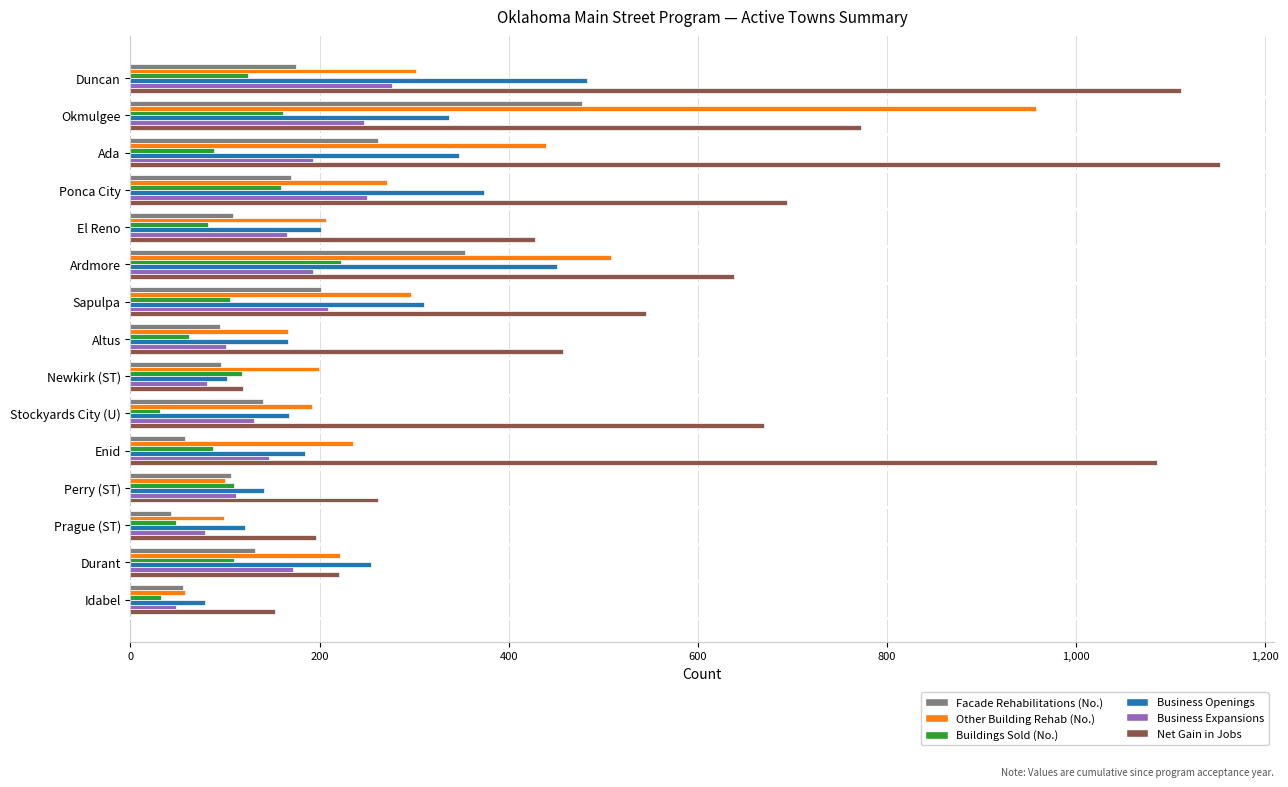

What is the sum of the Other Building Rehab (No.) values at El Reno and Newkirk (ST)?

406